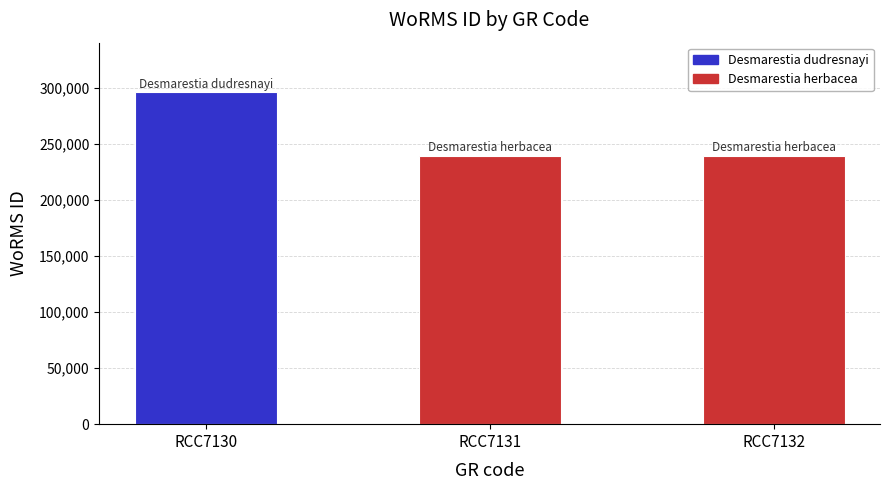

What is the value of the 2nd bar from the left?

239201